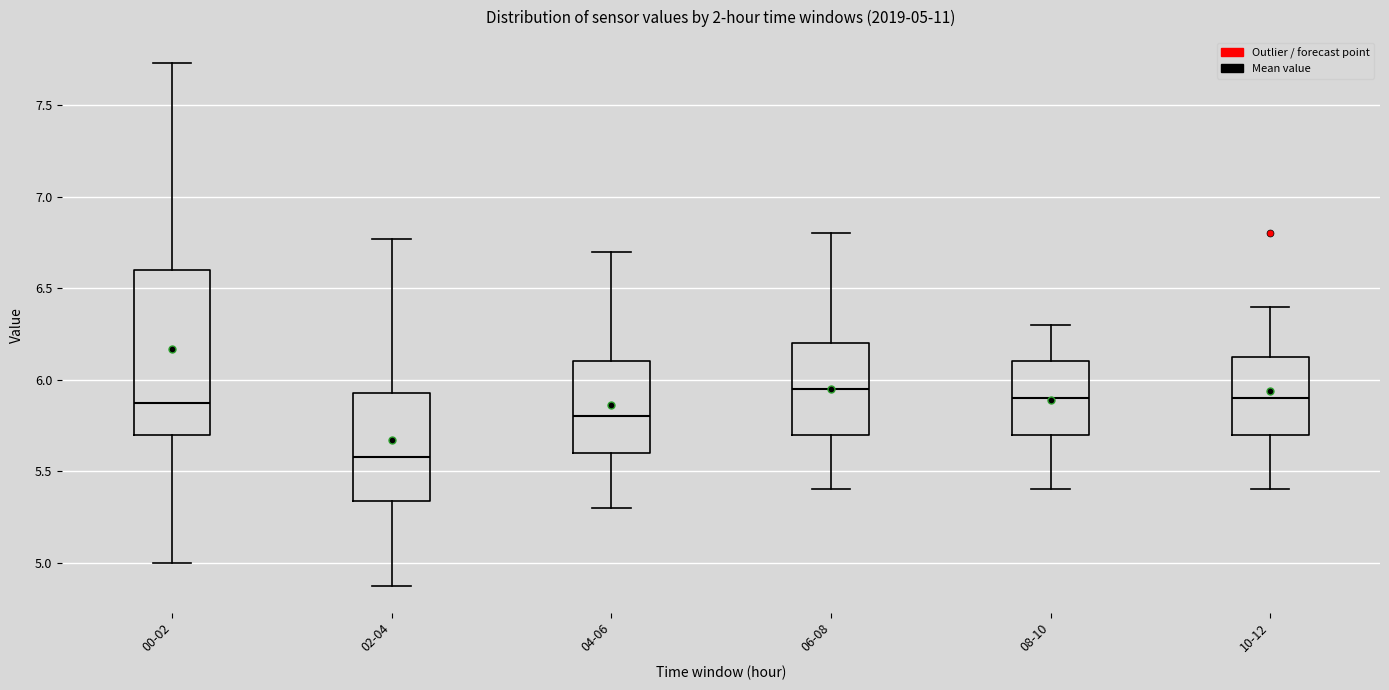

Comparing the boxes themselves (not the whiskers), which one is the tallest?

00-02